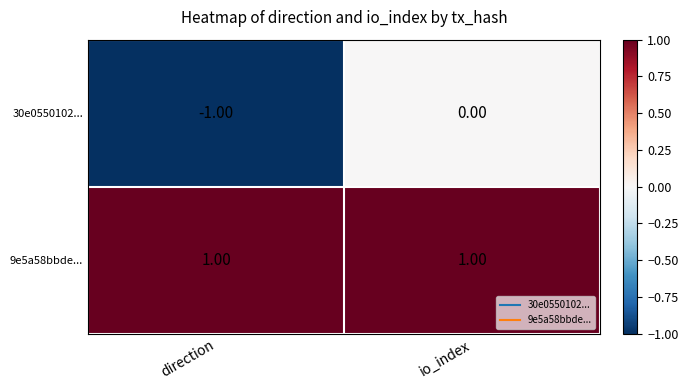

At which category is the sum across all series the highest?

io_index